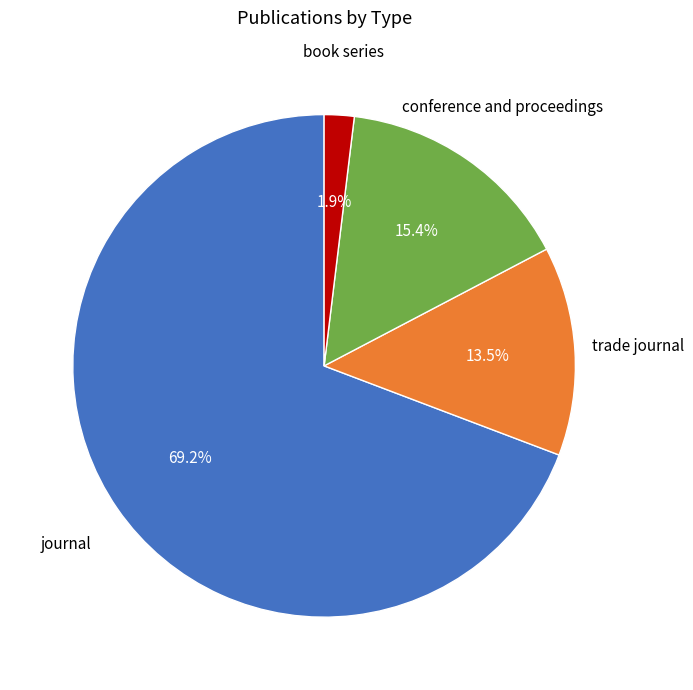

Does any single category account for the majority?

Yes